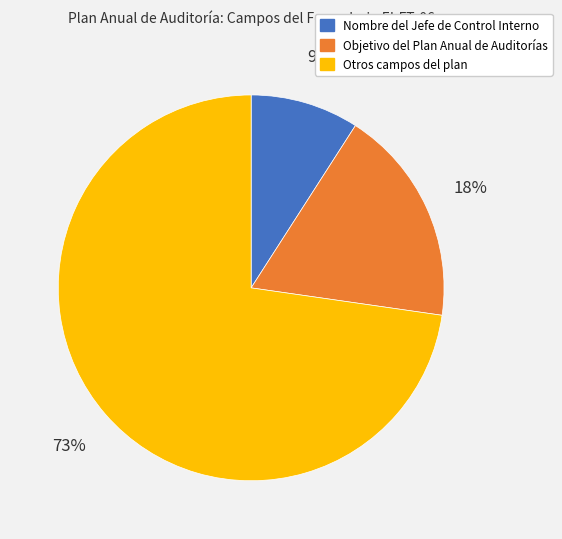

Is there any slice that represents more than half of the pie?

Yes